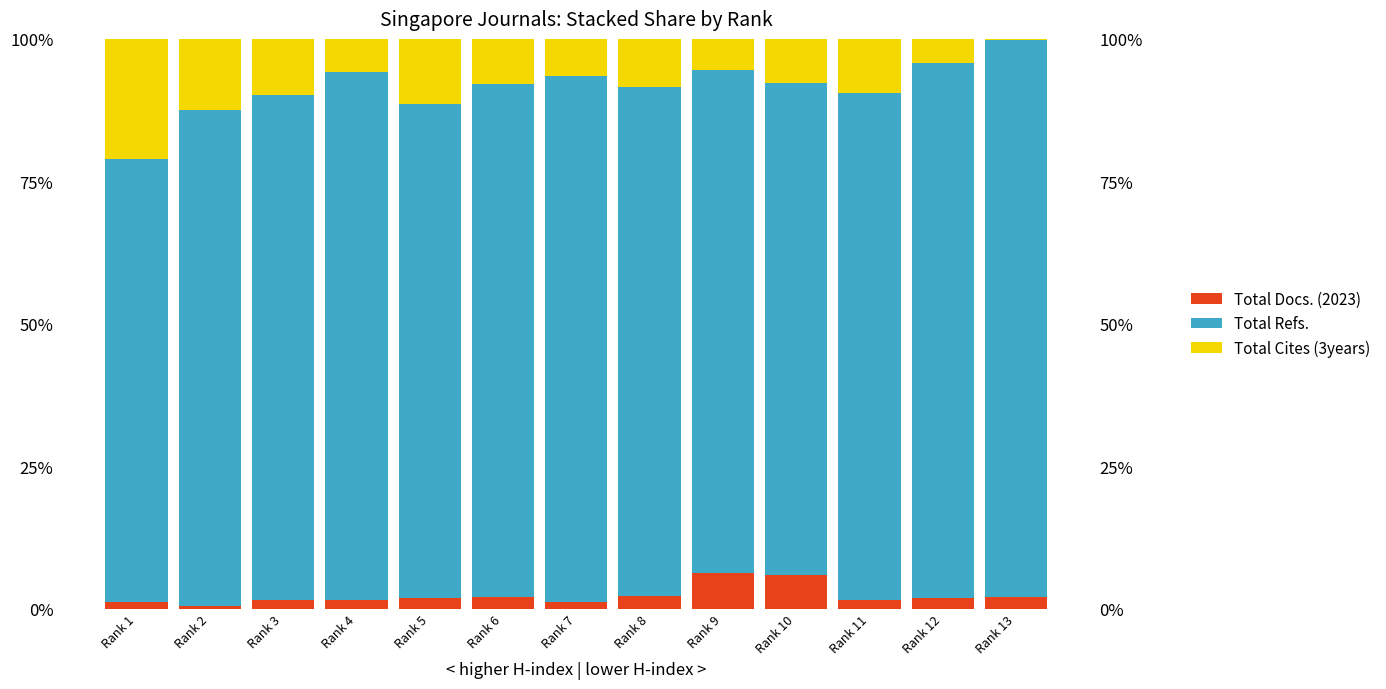

What are all the series names shown in the legend?

Total Docs. (2023), Total Refs., Total Cites (3years)